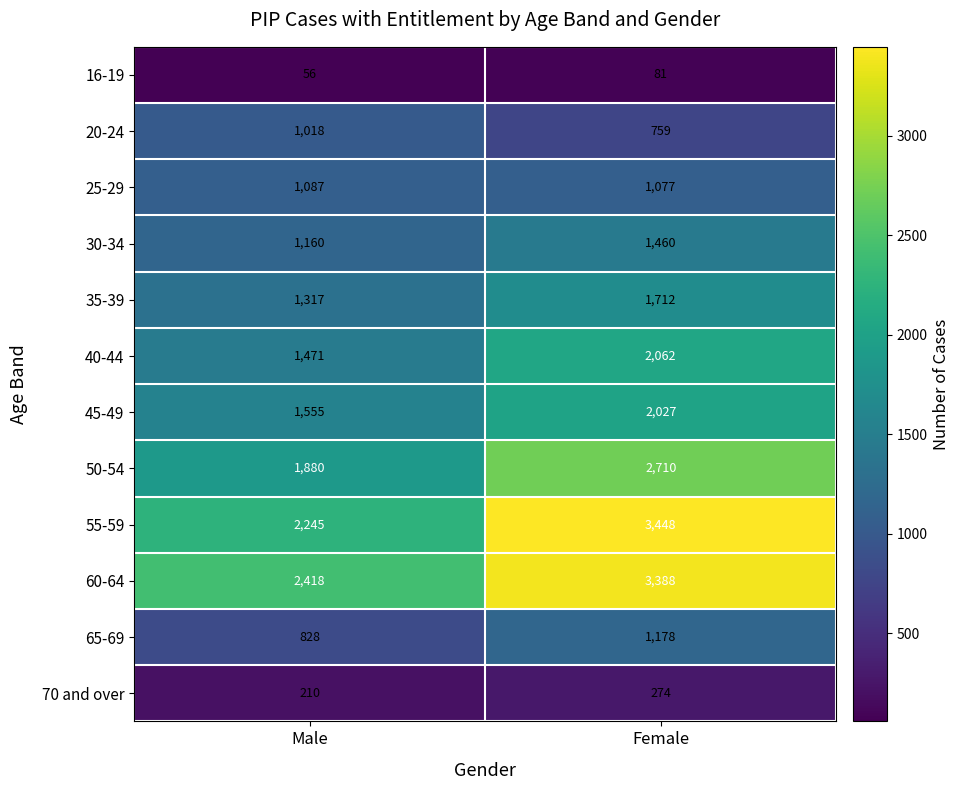

Rank the series at Female from lowest to highest value.

16-19, 70 and over, 20-24, 25-29, 65-69, 30-34, 35-39, 45-49, 40-44, 50-54, 60-64, 55-59